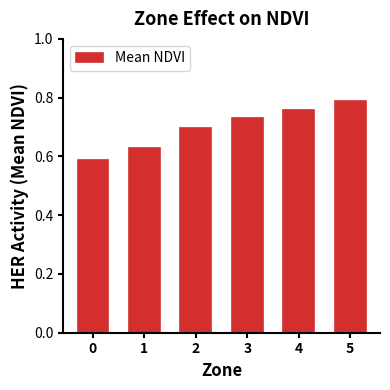

What is the change in value from 1 to 3?

+0.1